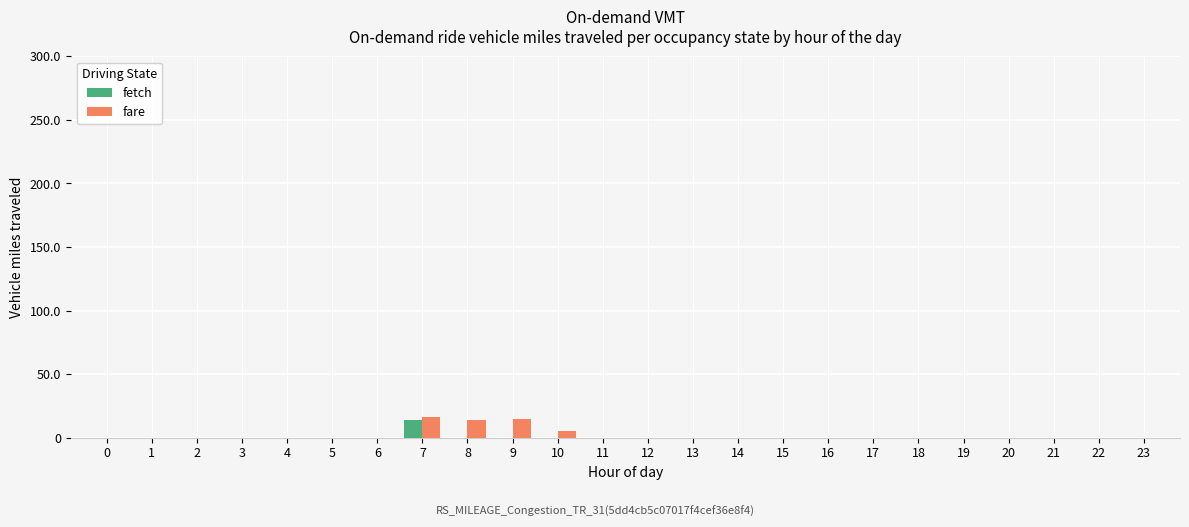

What is the greatest value displayed?

16.5